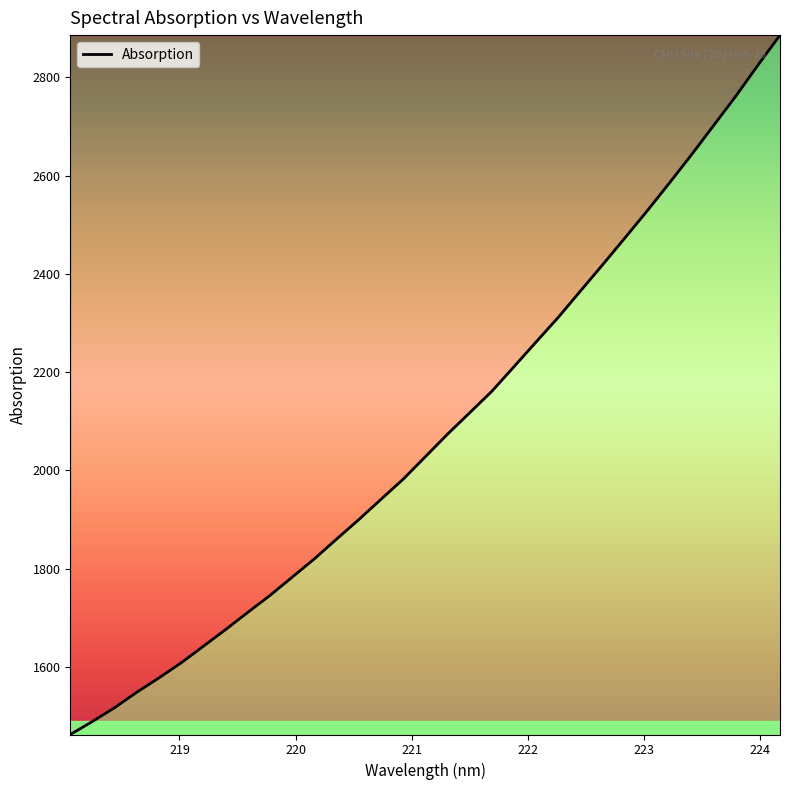

What is the minimum value shown in the chart?

1462.6